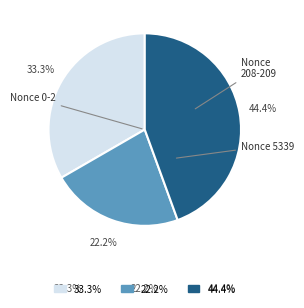

Is there a majority slice in this chart?

No